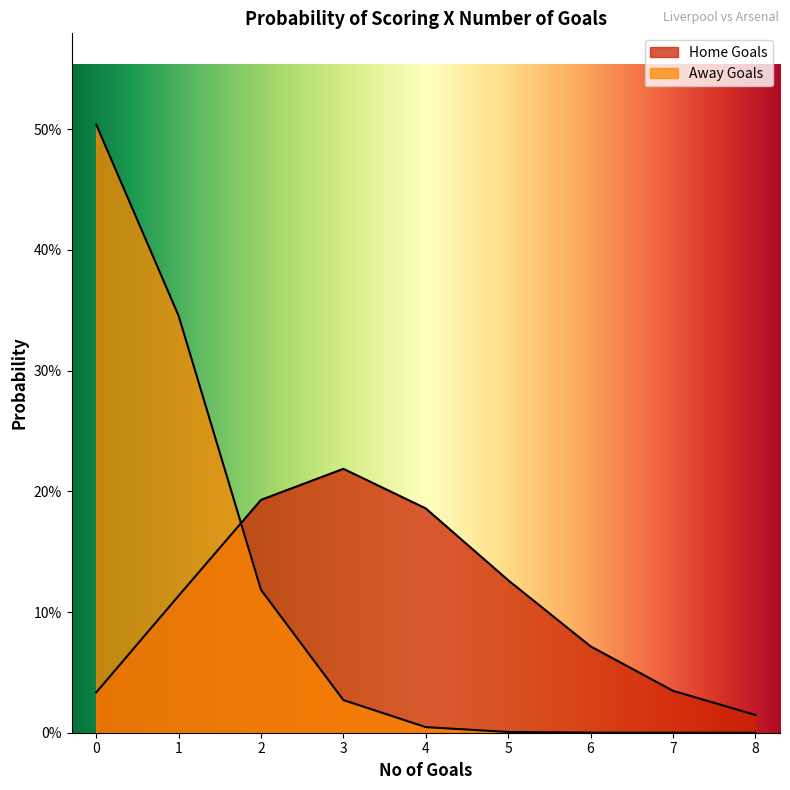

What is the difference between the second highest and second lowest values in the Away Goals series?

0.3